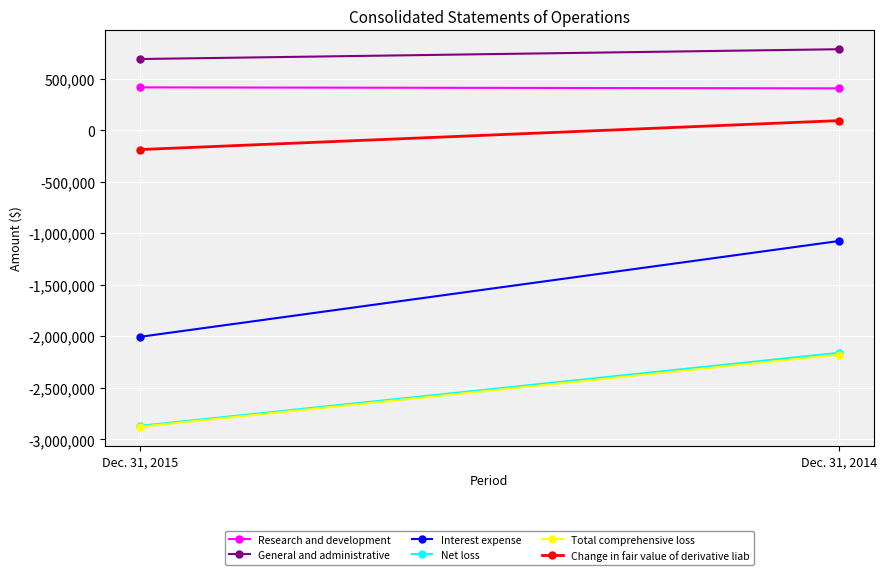

What is the value of the Net loss point at the 2nd from the left?

-2160699